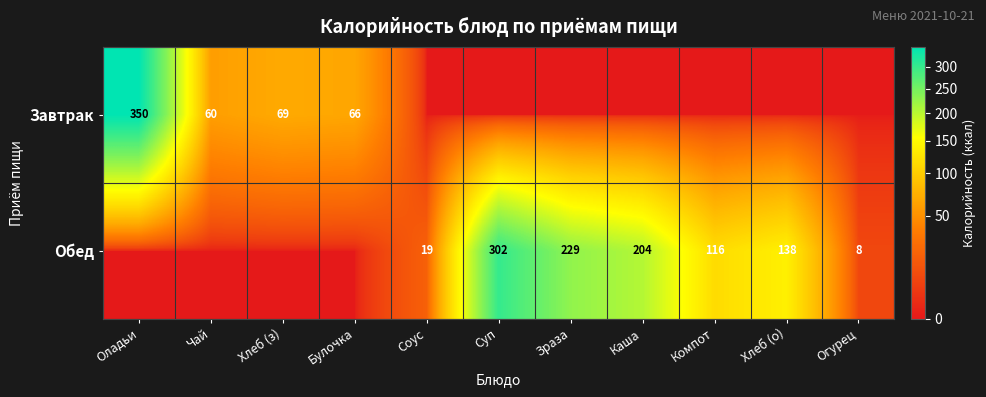

The Обед series shows 46 at Хлеб (о). True or false?

False